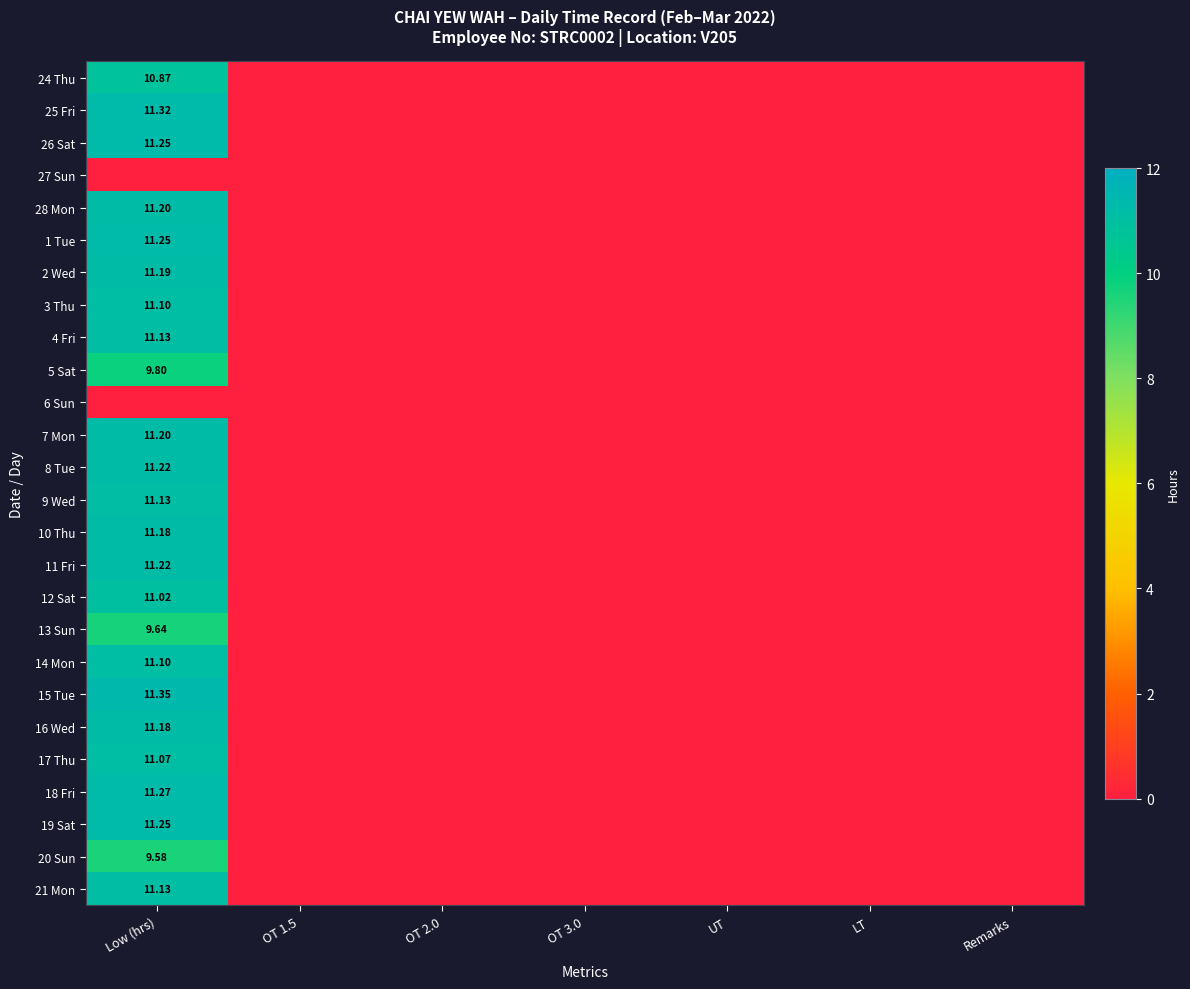

Which series has the widest spread of values?

15 Tue